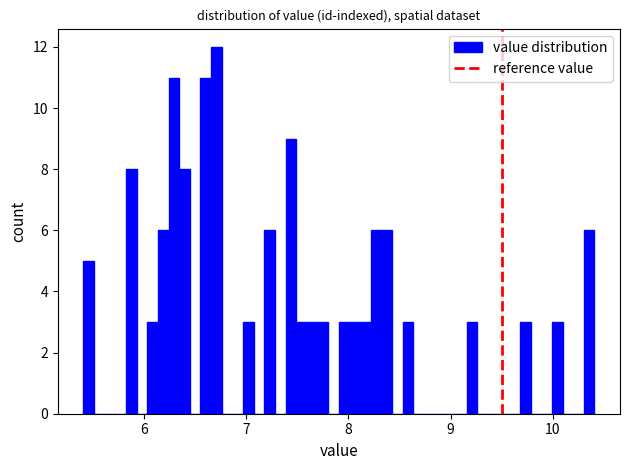

Read against the x-axis, roughly where is the centre of the tallest bar?

6.7